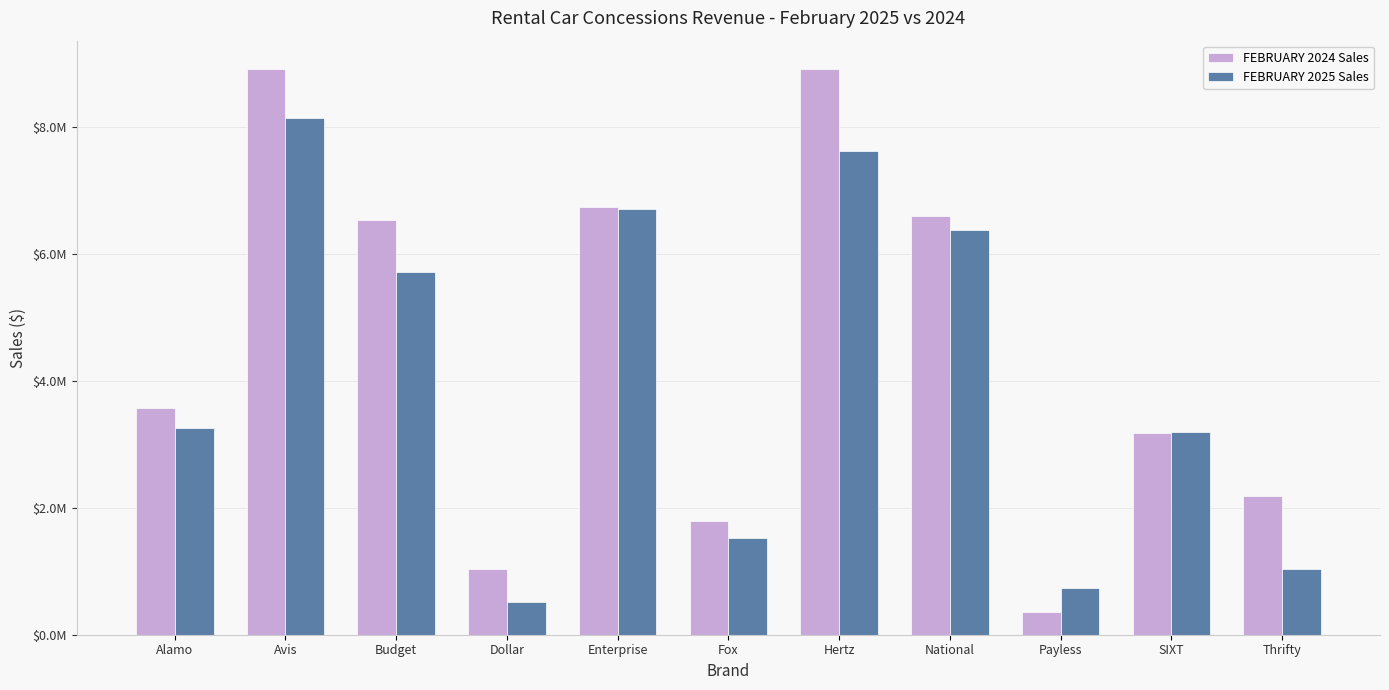

At which category is the sum across all series the highest?

Avis